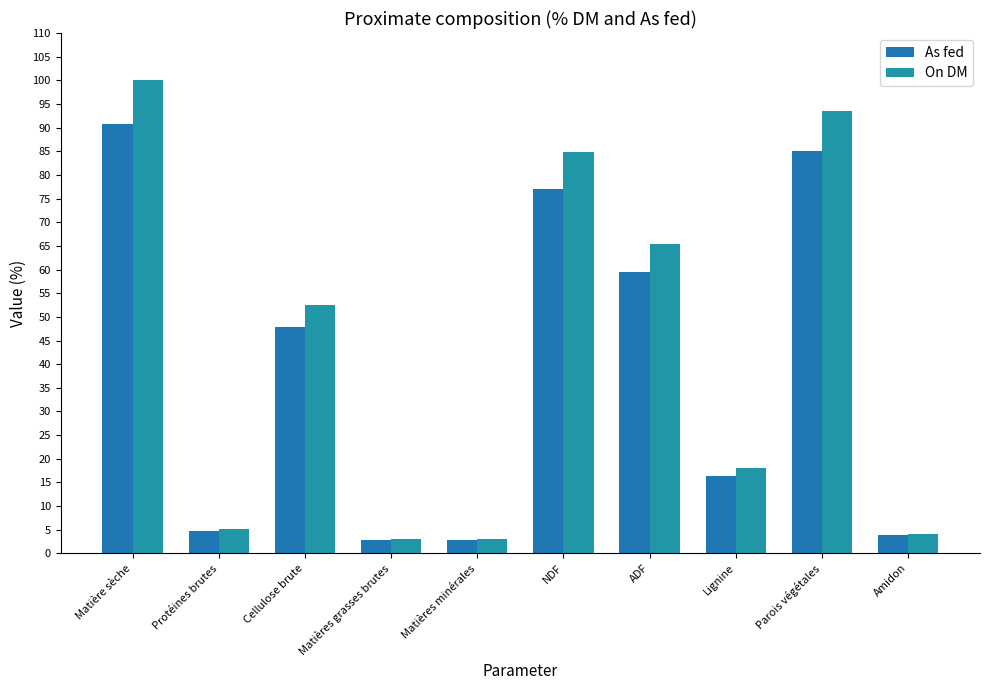

Are the bars grouped side by side (vs. stacked)?

Yes